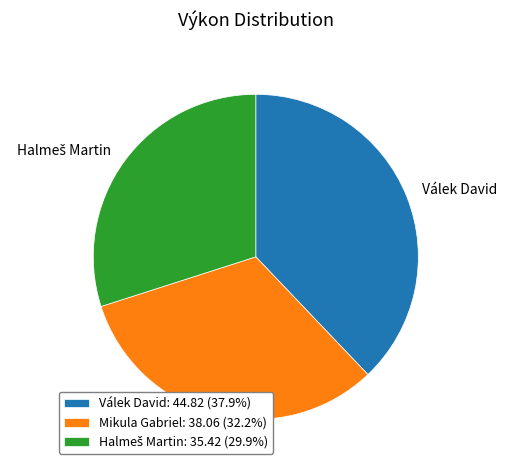

Does Mikula Gabriel represent more than half of the total?

No